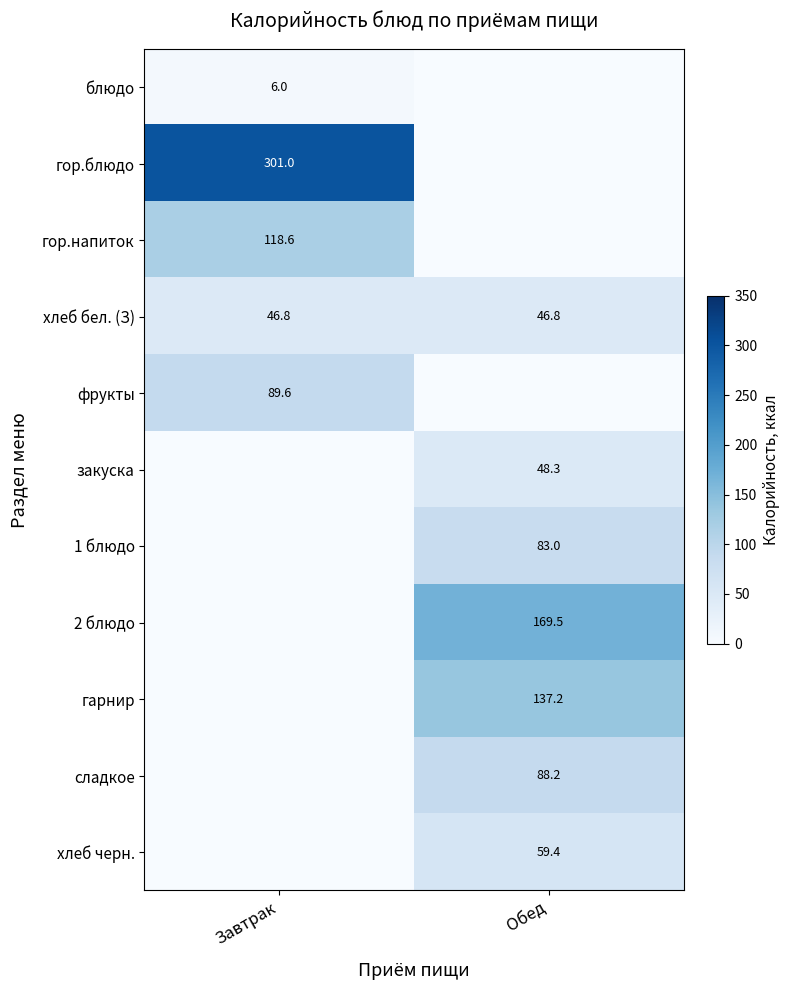

What is the minimum value for хлеб бел. (З)?

46.8